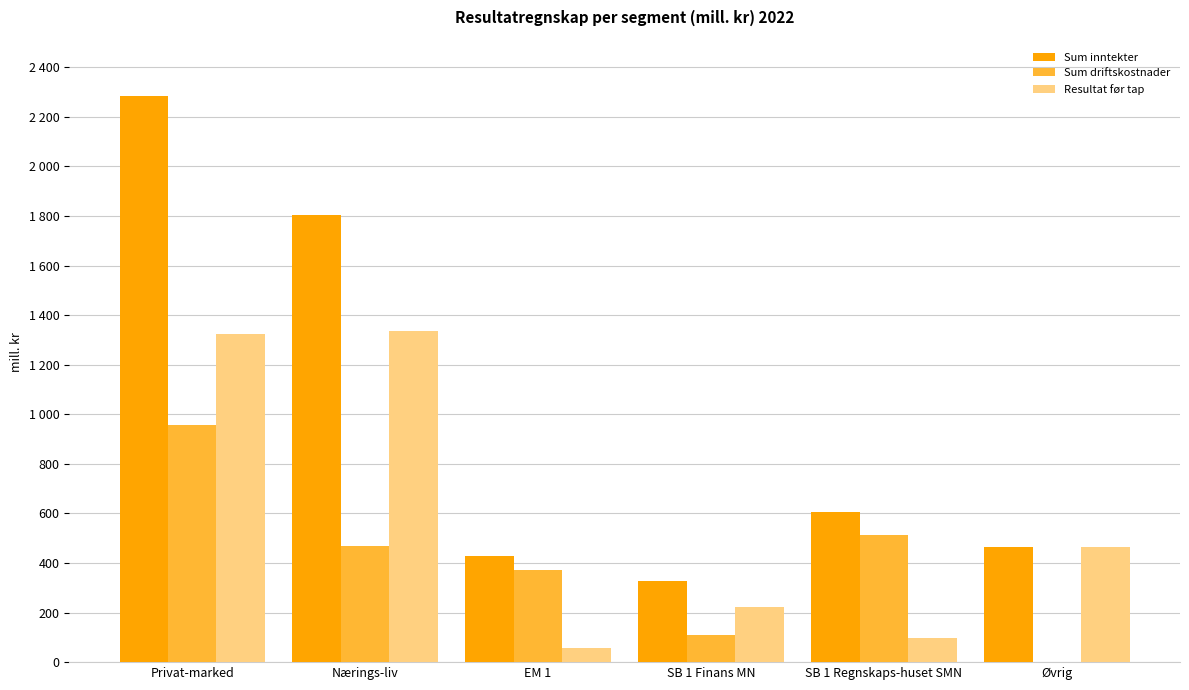

Is the value of Resultat før tap at Øvrig greater than the value of Sum inntekter at EM 1?

Yes